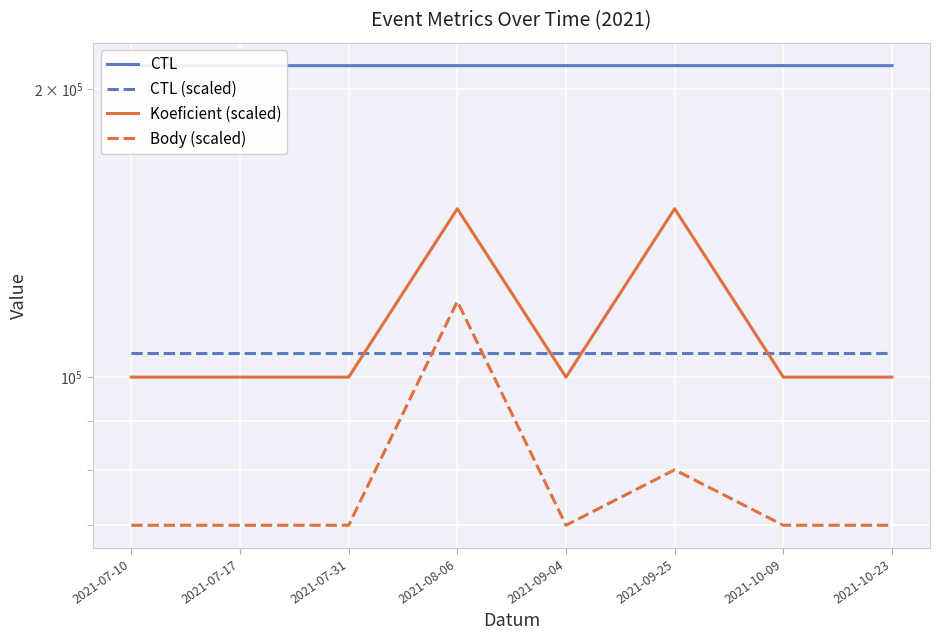

What is the approximate value of CTL (scaled) at 2021-10-23?

105860.0